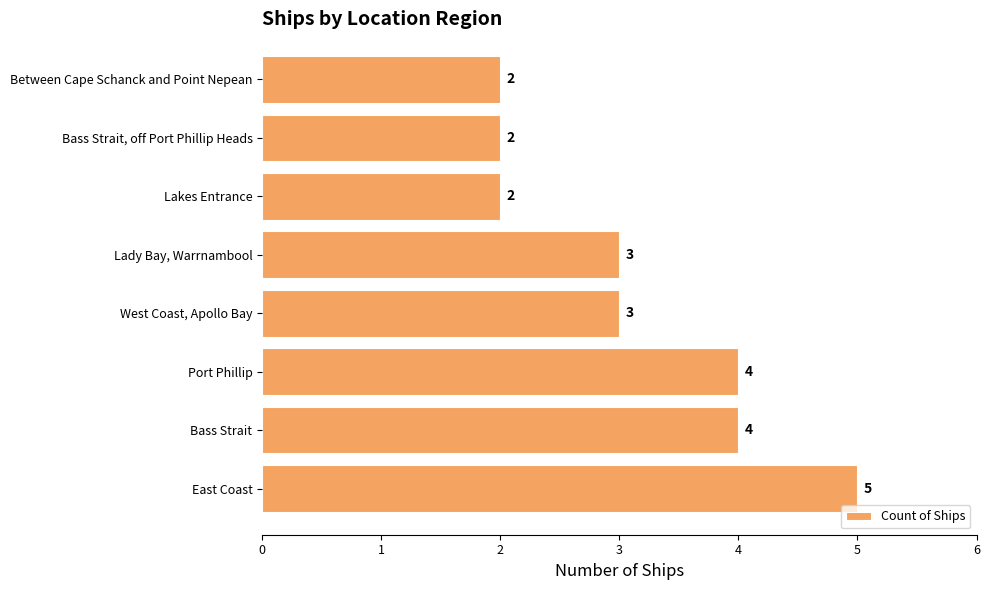

What is the minimum value shown in the chart?

2